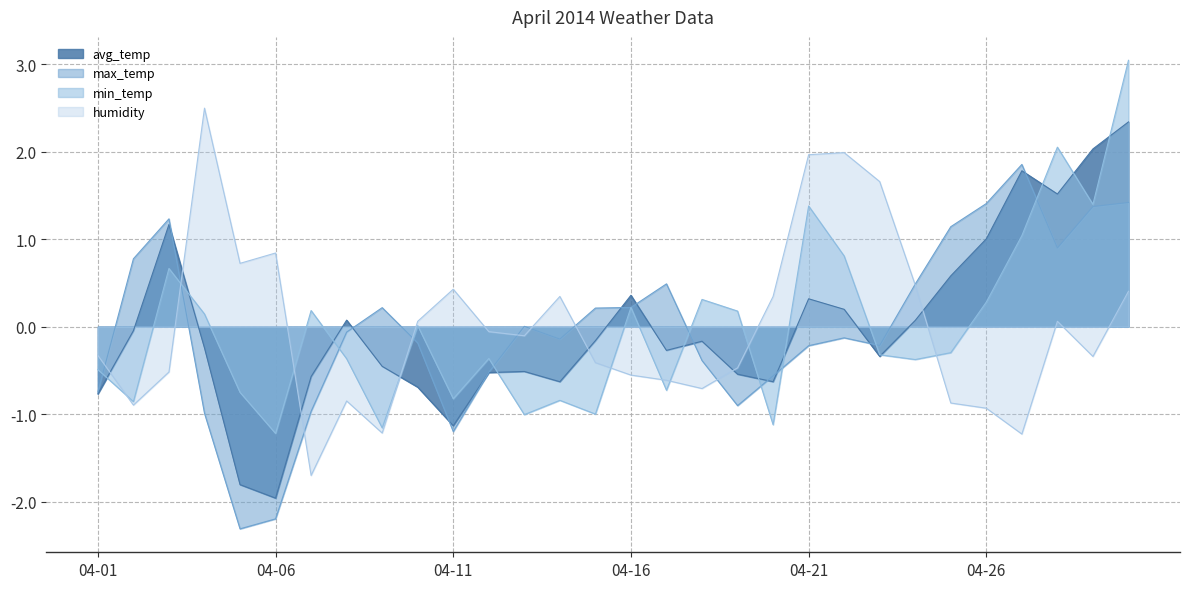

Is it true that humidity equals -0.9 at 04-25?

True